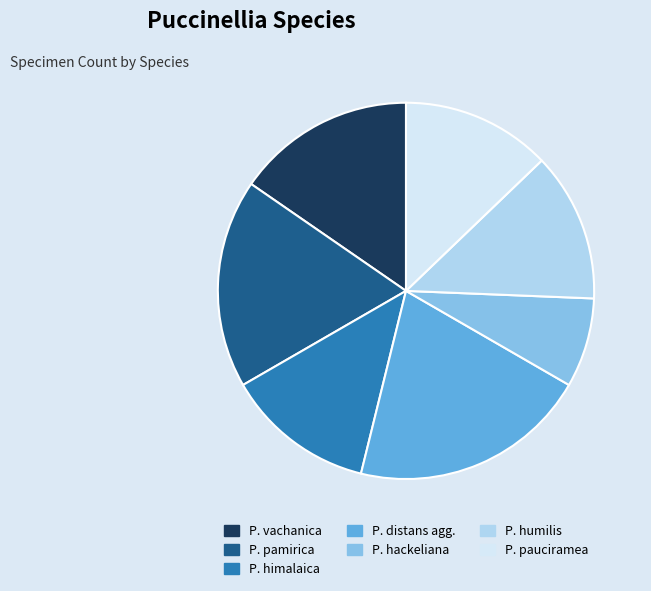

Does any single category account for the majority?

No